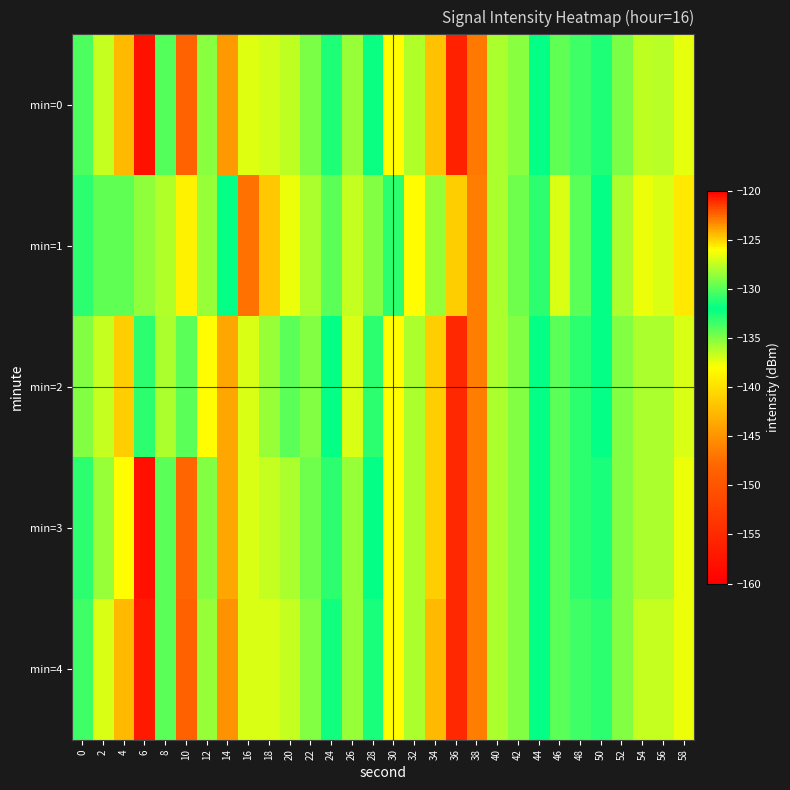

Count the number of categories in the chart.

30